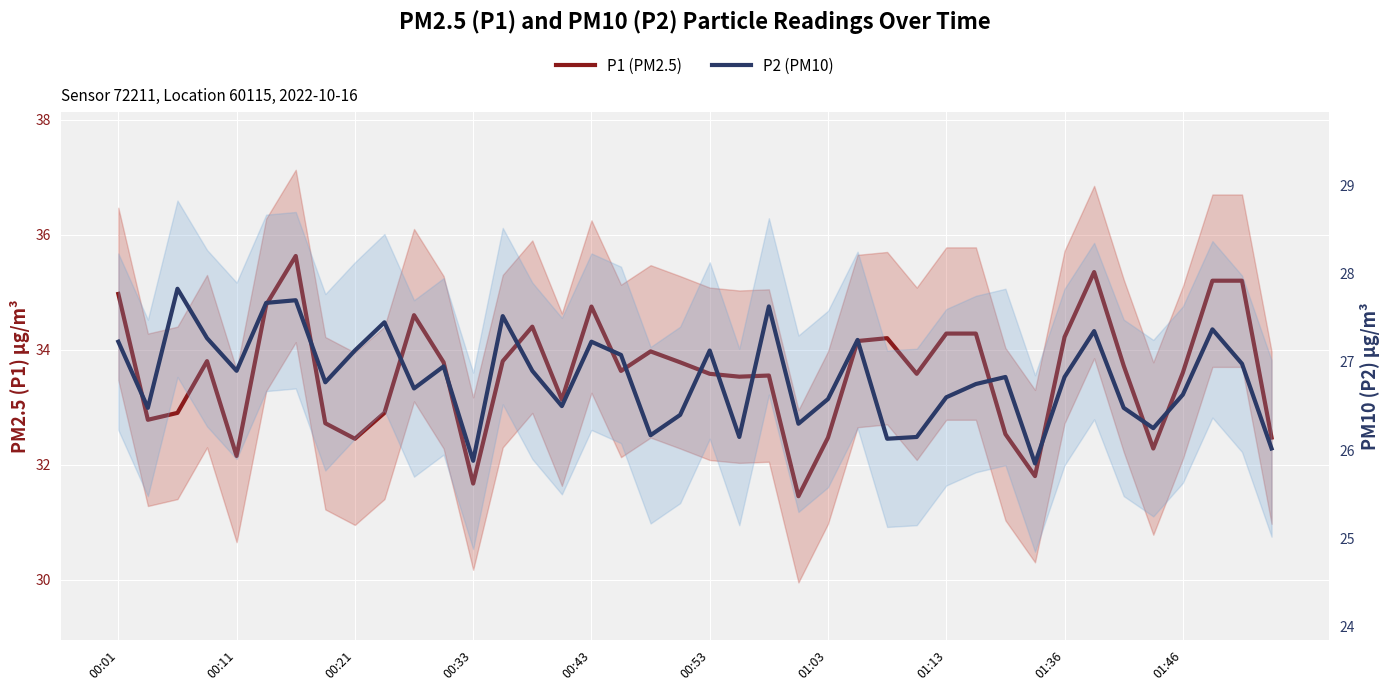

True or false: P1 (PM2.5) and P2 (PM10) intersect in this chart.

False